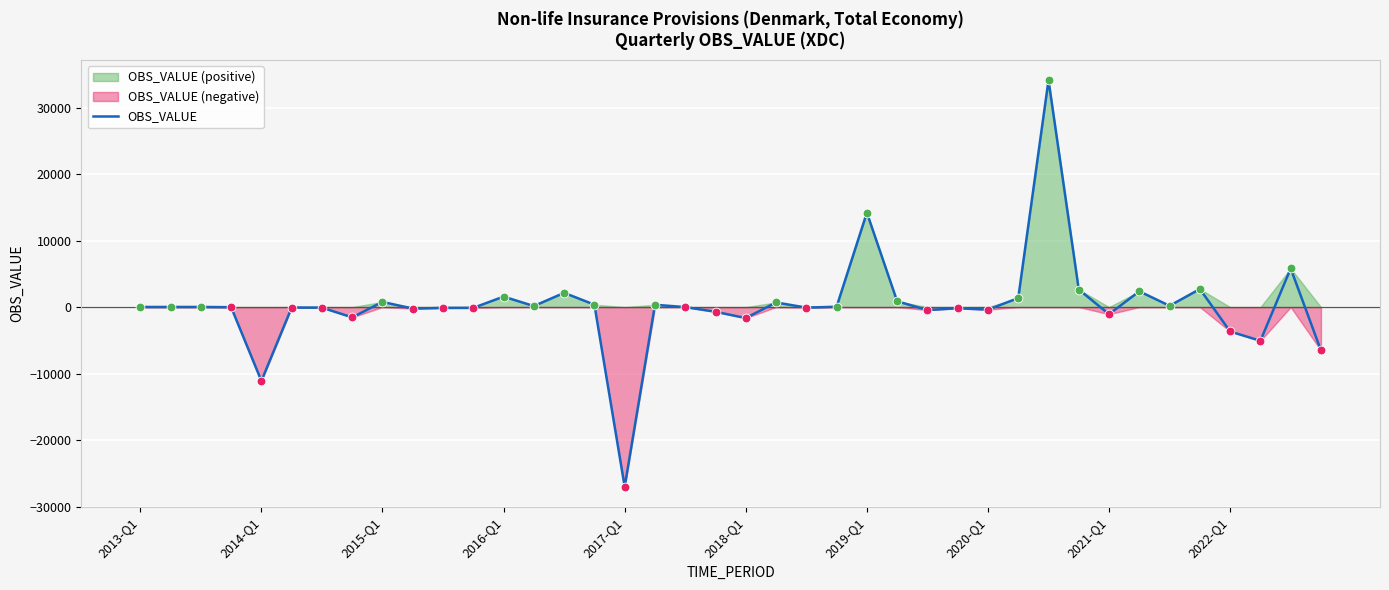

What is the minimum value for OBS_VALUE?

-27022